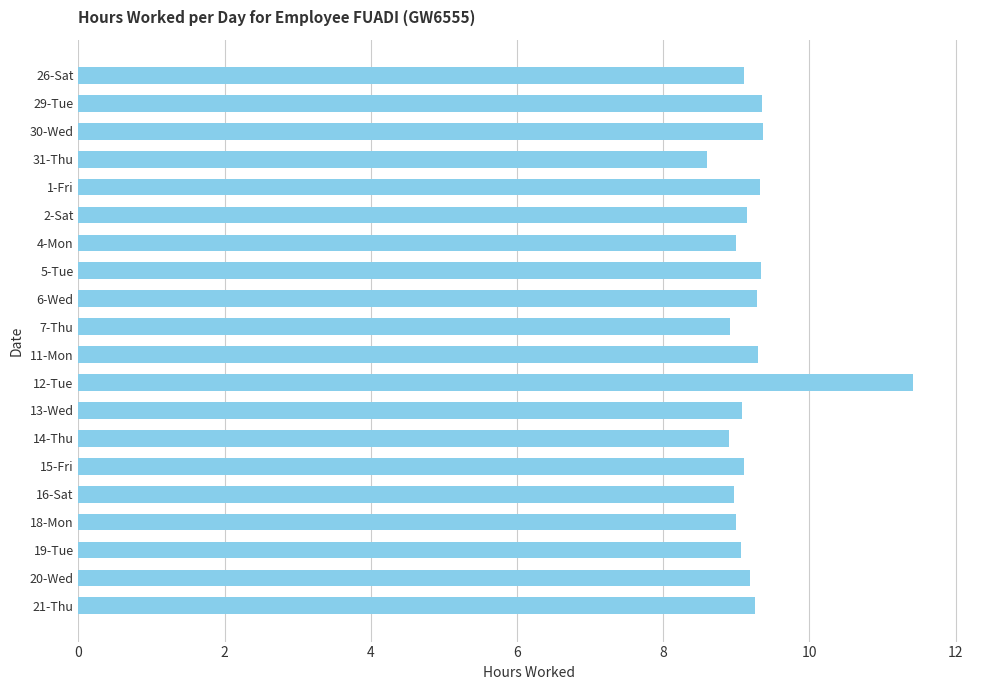

Approximately how many times larger is the value at 7-Thu compared to 29-Tue?

1.0